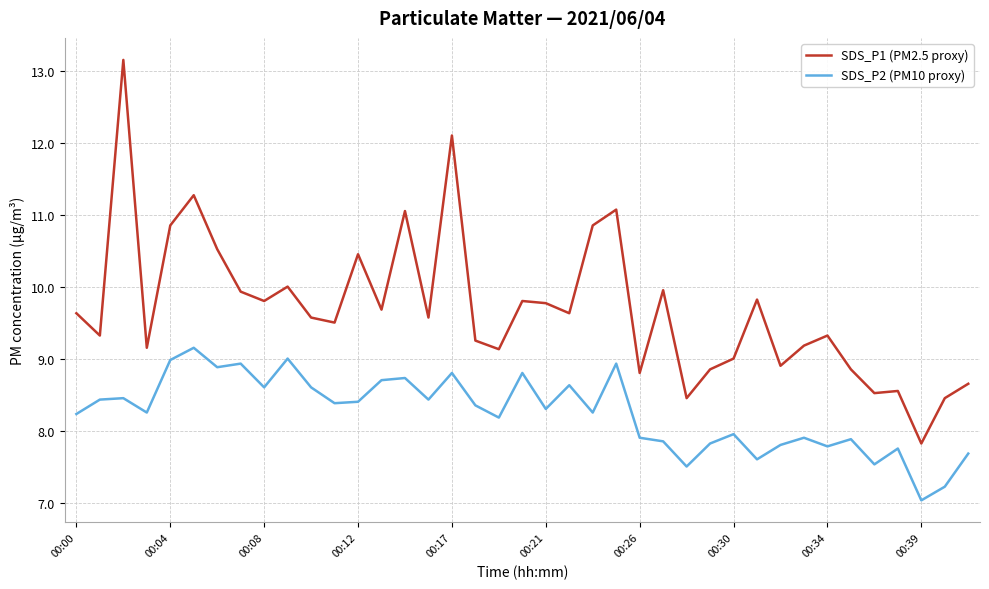

What is the minimum value shown in the chart?

7.0